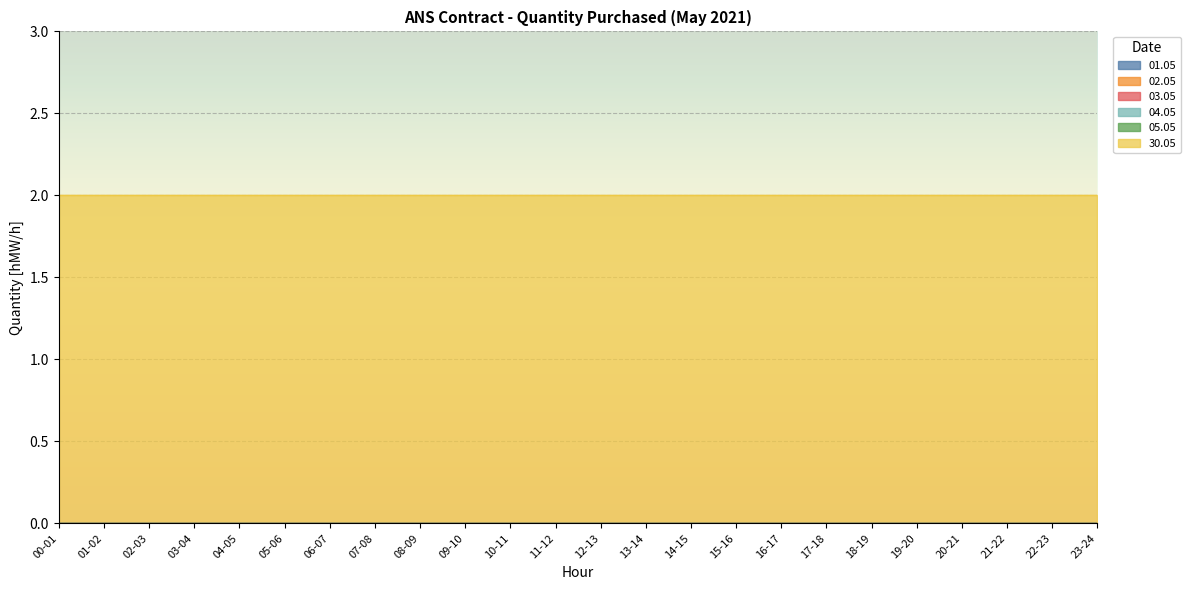

True or false: 04.05 has more than 0 points higher than both neighbors.

False